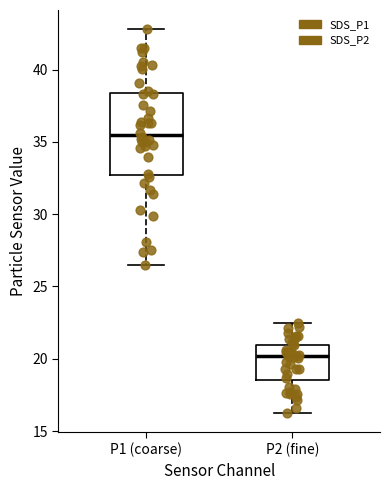

Where does the median line of the box for P1 (coarse) sit on the y-axis? The values are not printed on the chart, so give them approximately, as read against the axis.

35.5